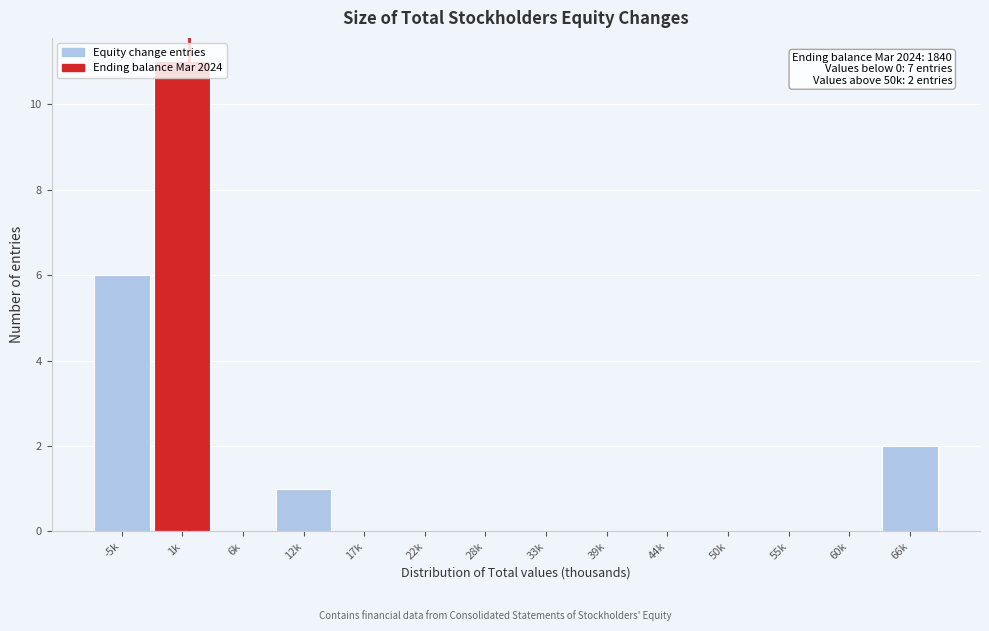

Between 50k and 66k, which is larger?

66k